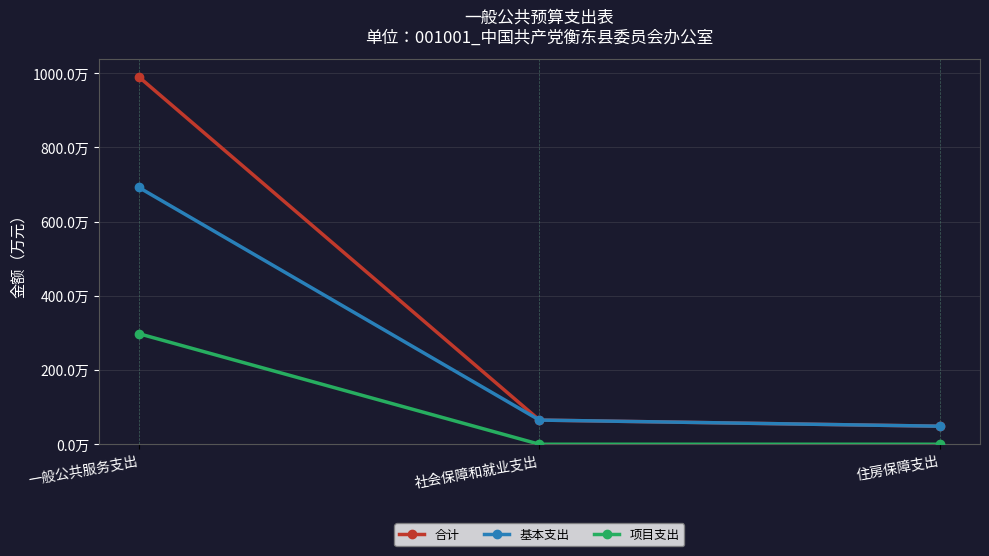

Does the chart have visible grid lines?

Yes